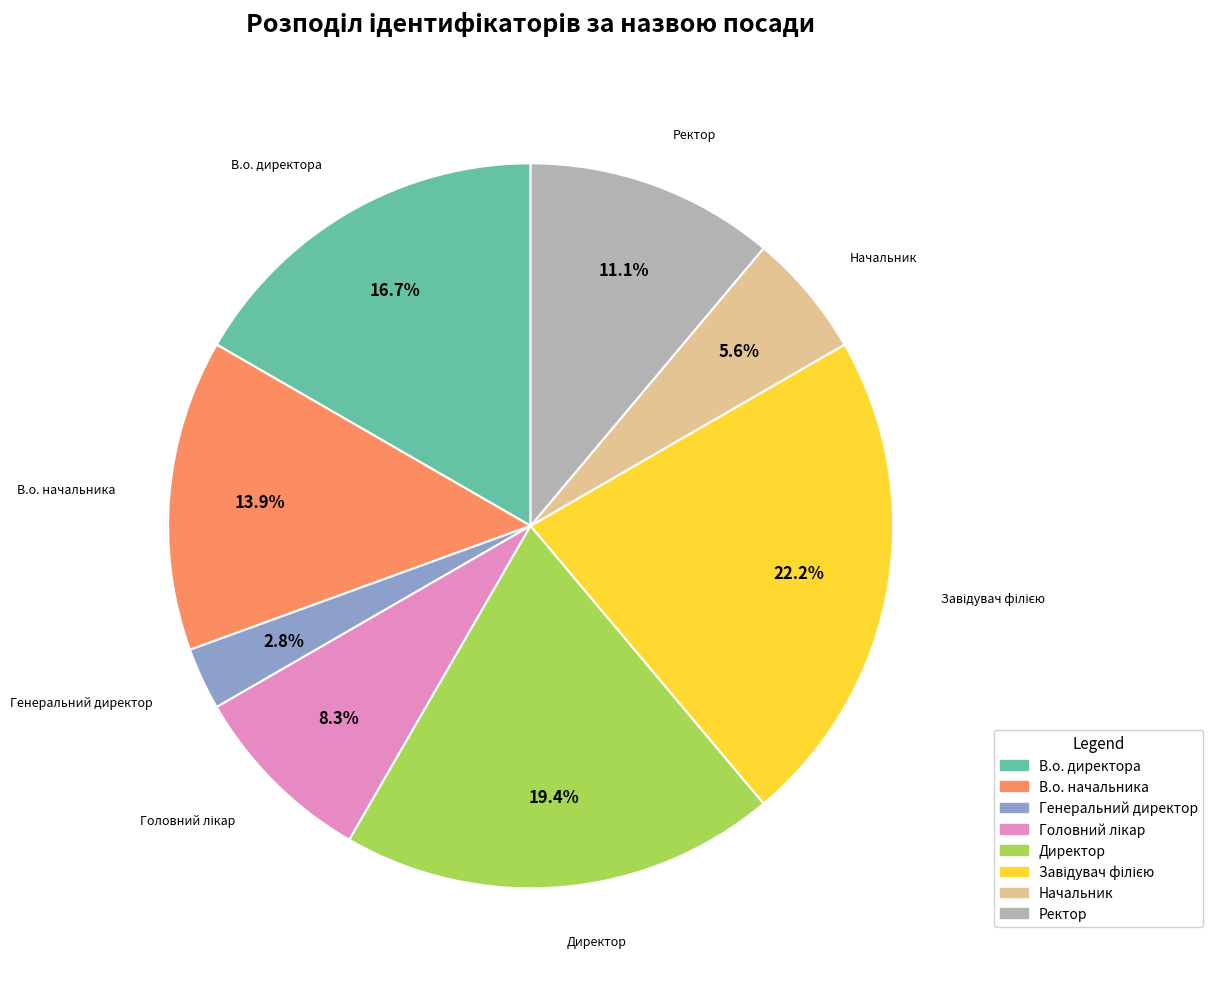

What percentage do Ректор and Начальник together represent?

16.7%